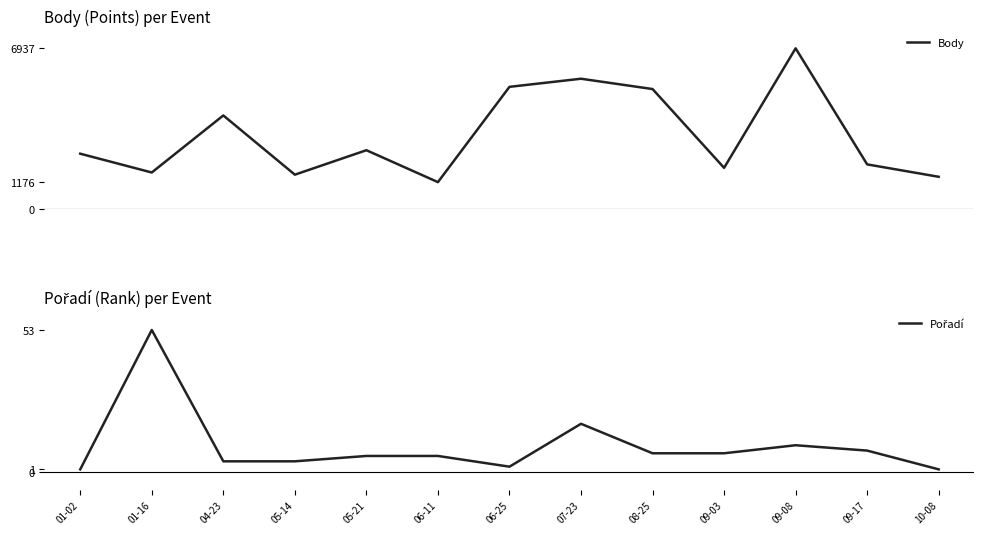

Reading right to left, list all the values displayed in this chart.

Body: 1406	1940	6937	1791	5184	5628	5279	1176	2550	1497	4047	1591	2400
Pořadí: 1	8	10	7	7	18	2	6	6	4	4	53	1